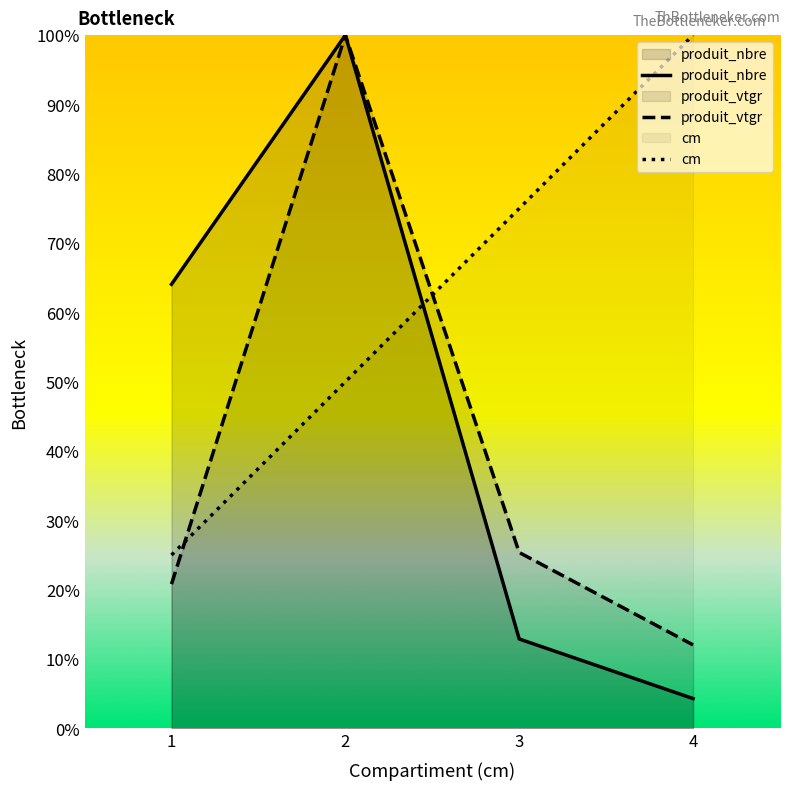

True or false: produit_nbre and cm cross at least once.

True